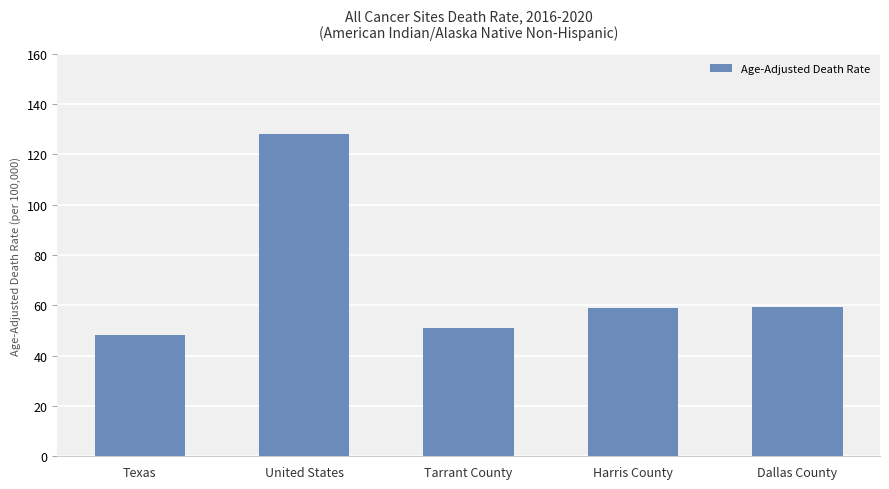

Is it true that the value at Texas is 27.6?

False